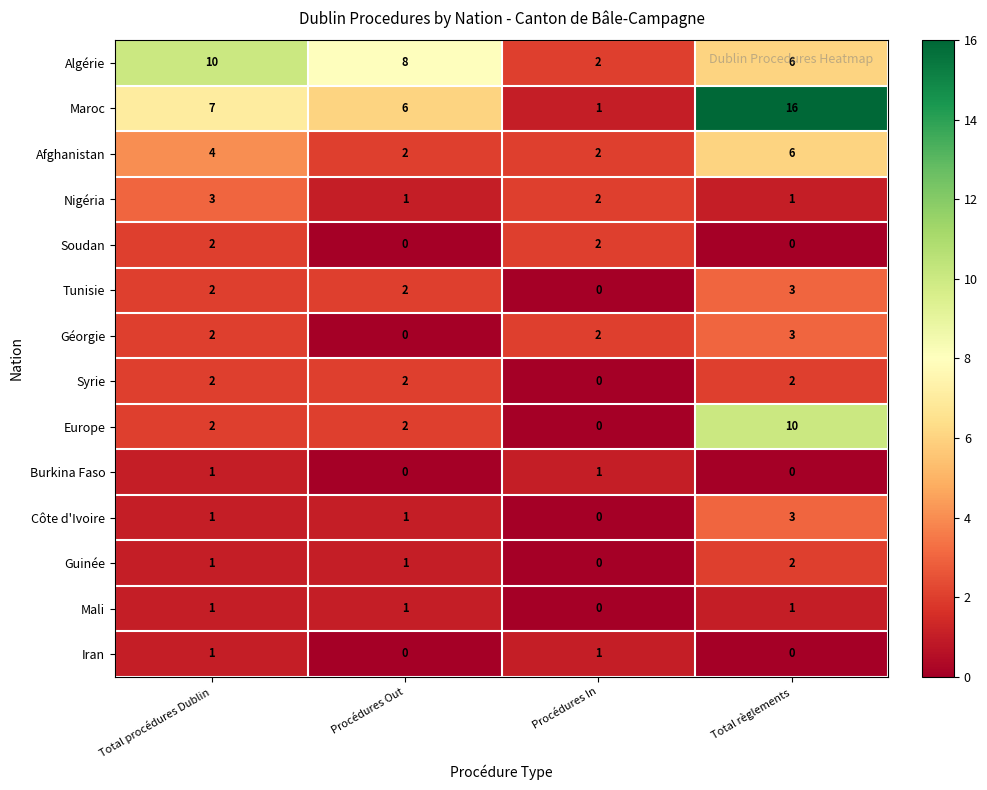

Which series changed the most between Total procédures Dublin and Total règlements?

Maroc